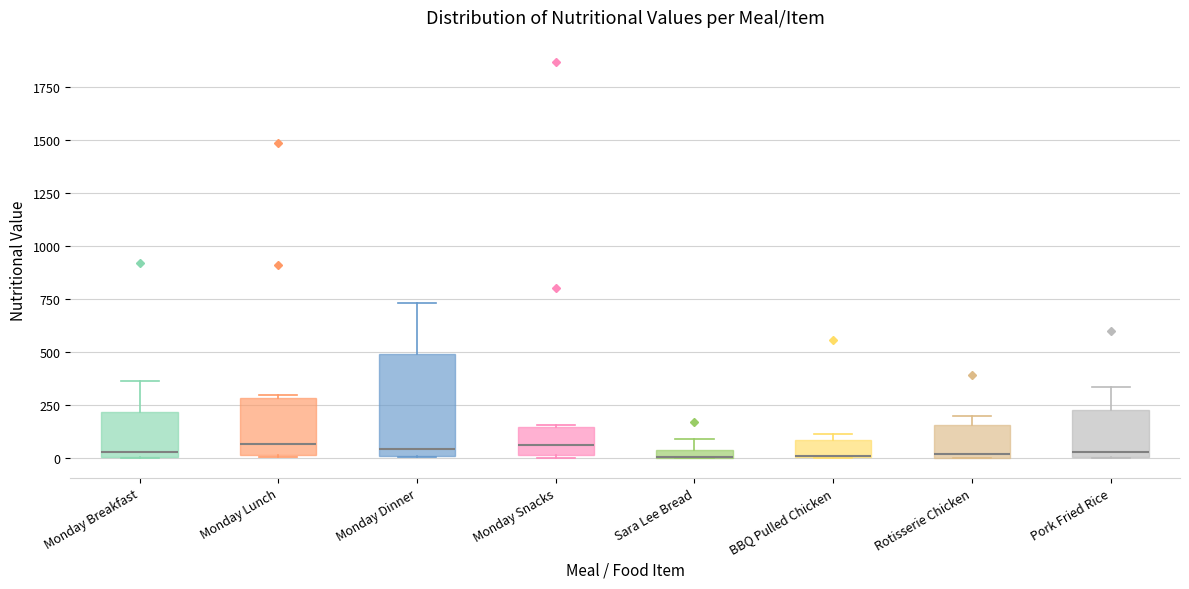

Which box is the tallest, from its lower edge to its upper edge?

Monday Dinner